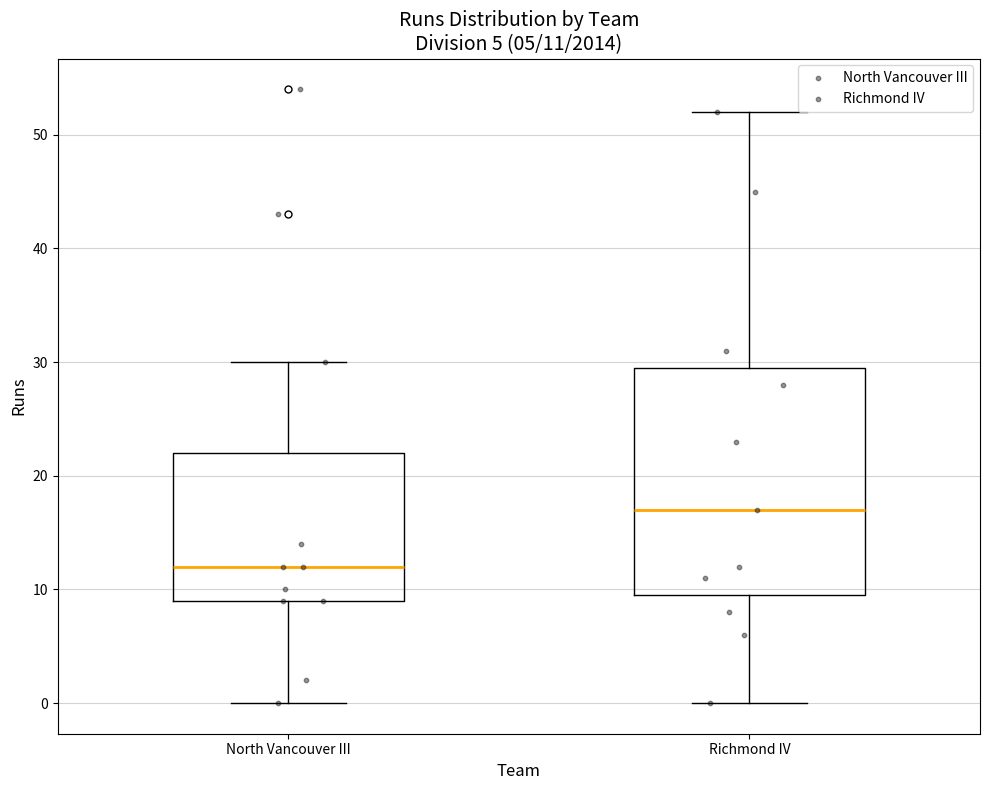

Which box's median line is the lowest?

North Vancouver III